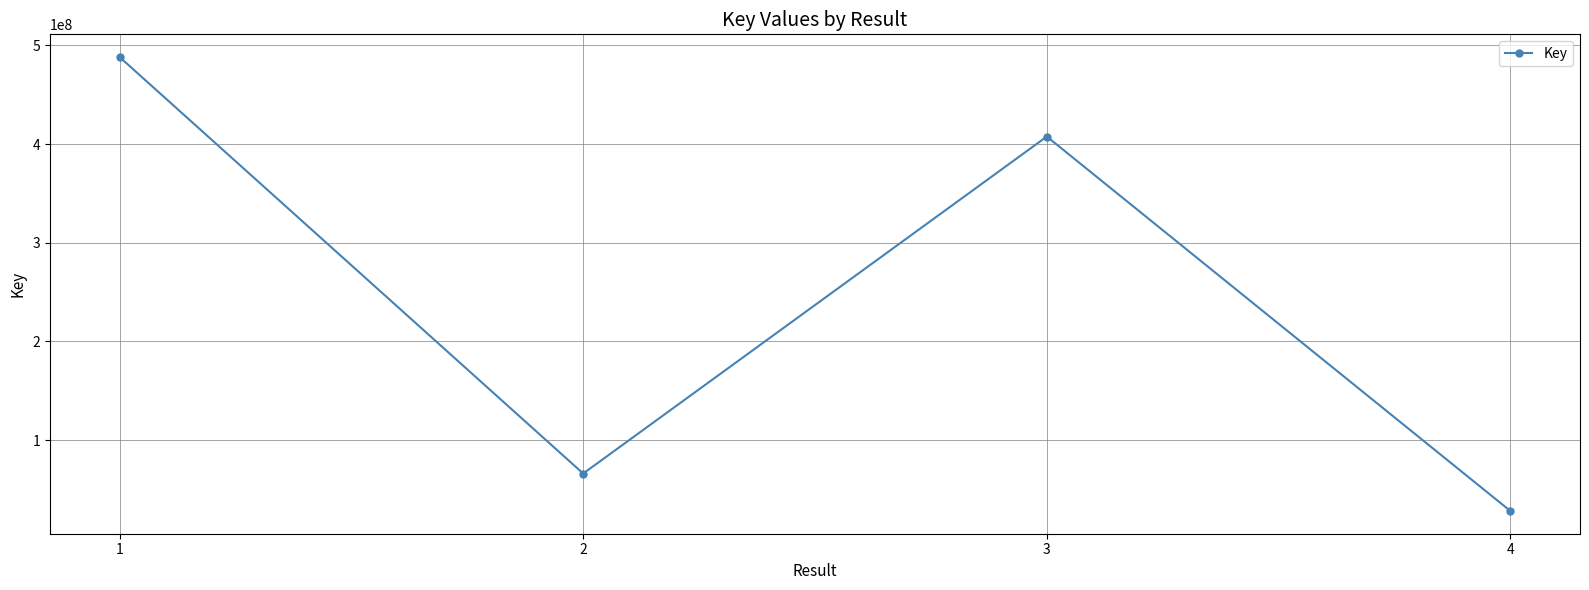

List the labels in order of value, largest first.

1, 3, 2, 4